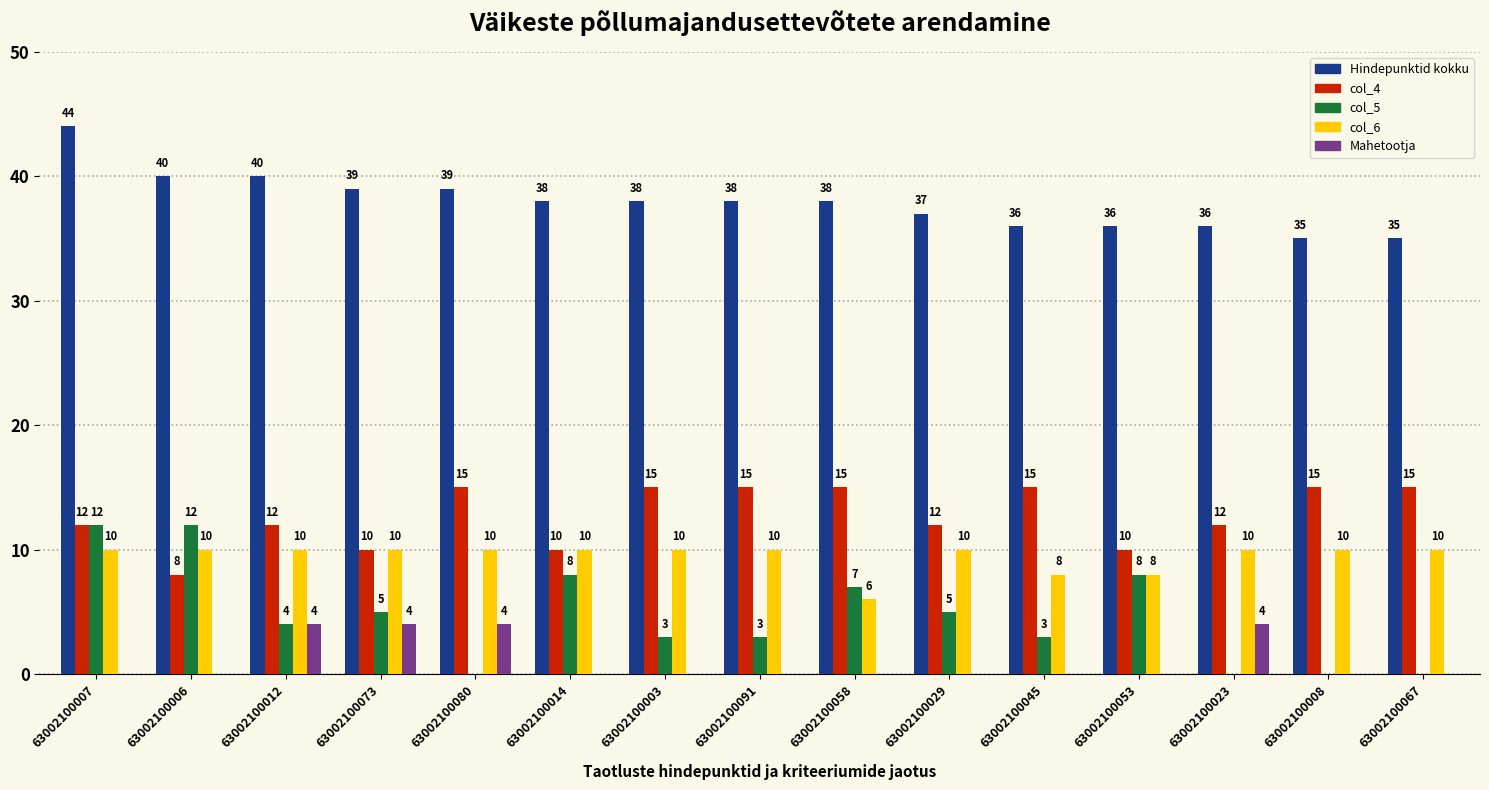

What value does the col_4 series have at 63002100067?

15